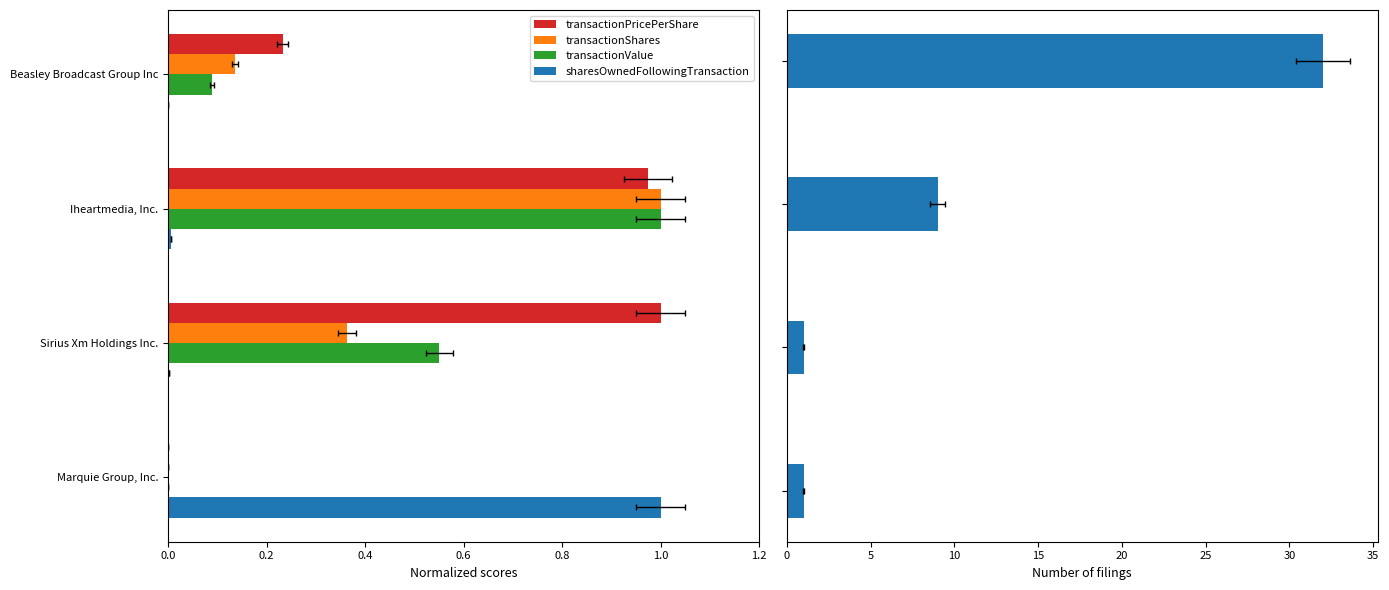

What is the total value across all series at 0.4?

2.9